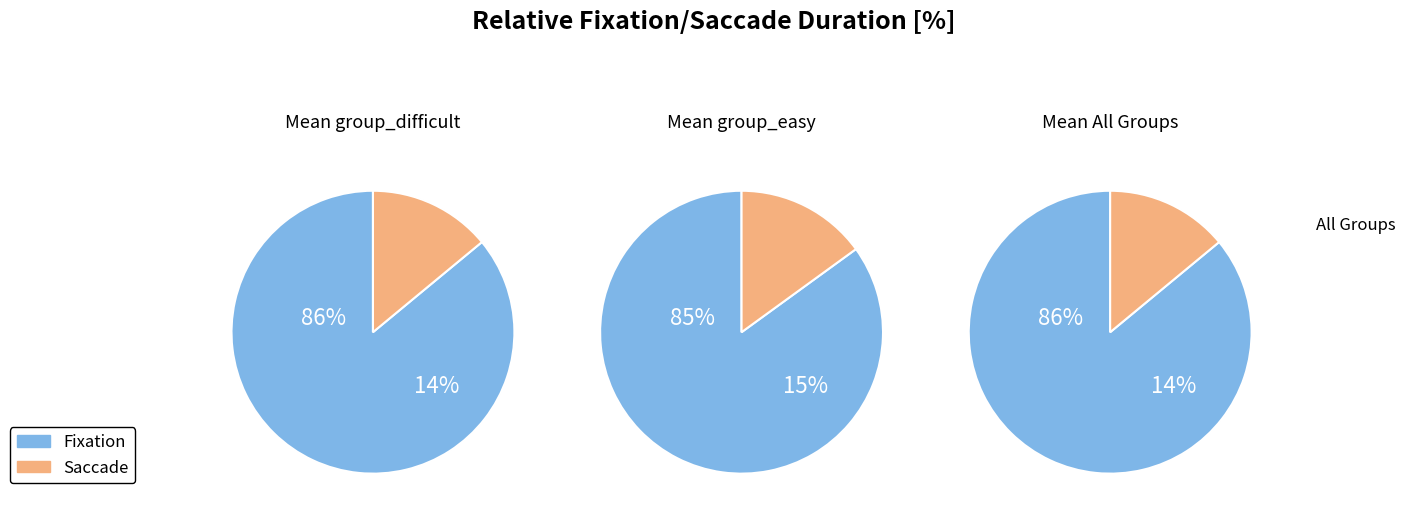

Does 2 account for over 50% of the chart?

No